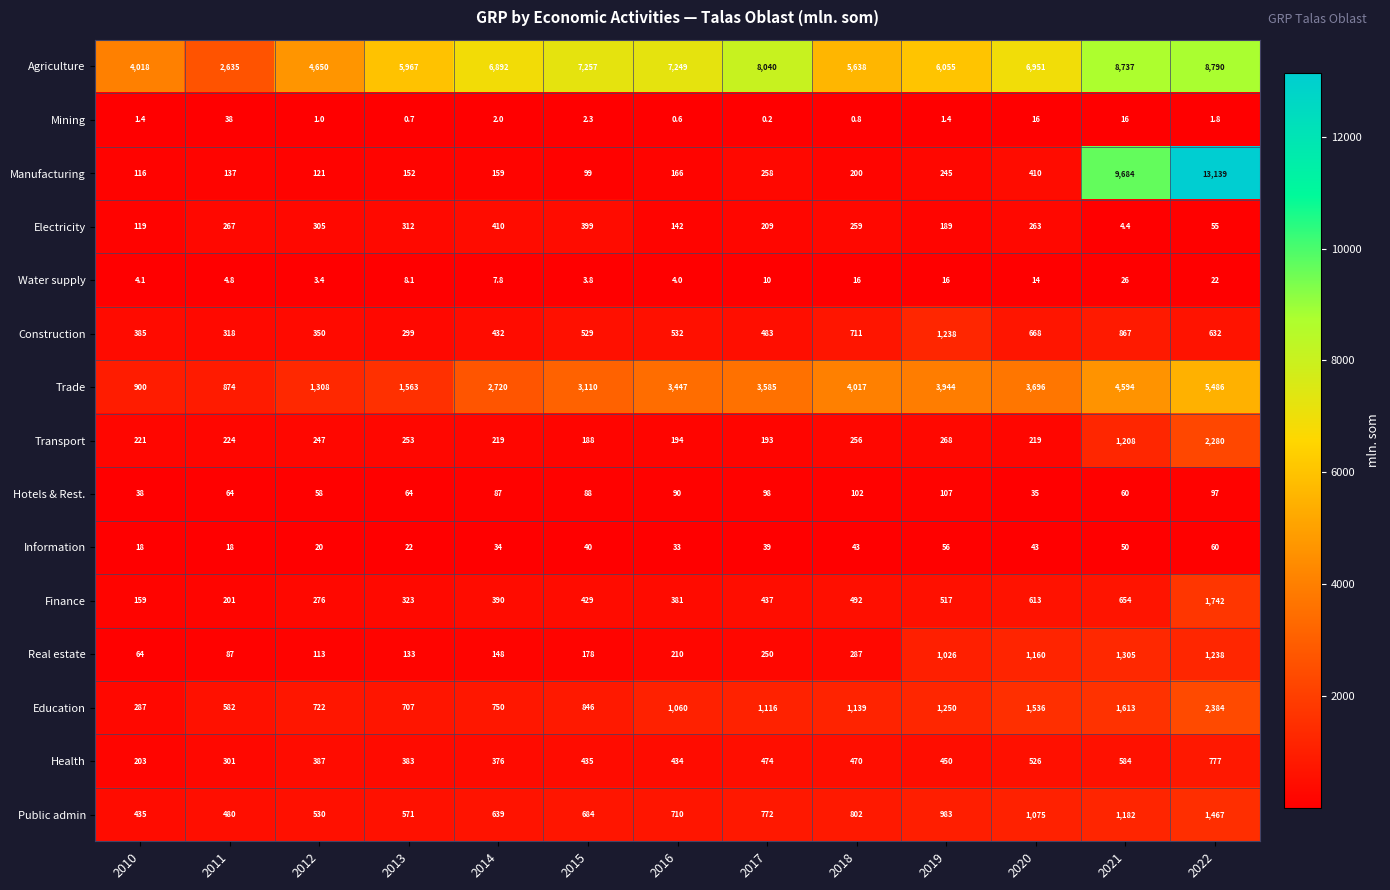

Is it true that Transport equals 188.0 at 2015?

True